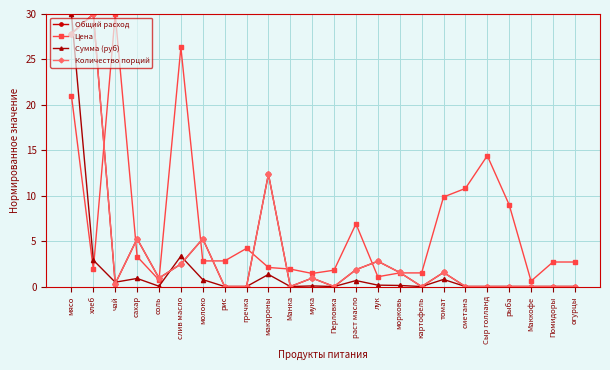

Which series has the widest spread of values?

Общий расход